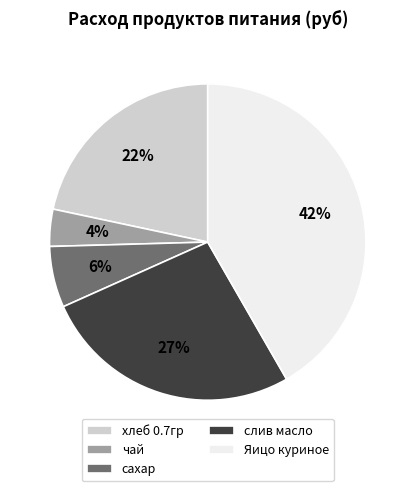

What is the ratio of the value at сахар to the value at слив масло?

0.2